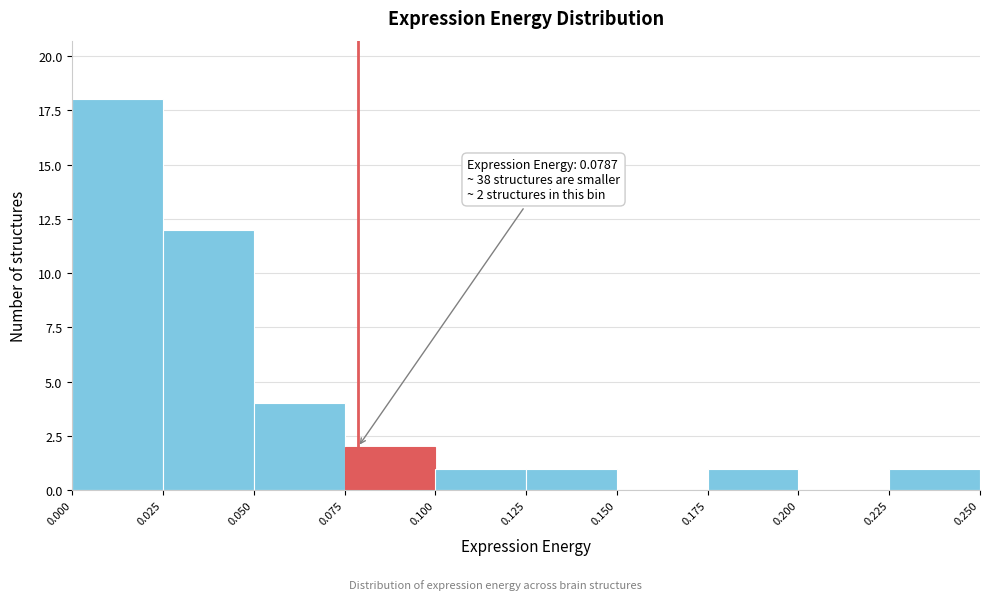

Over which range of the x-axis is the bar tallest?

0.000 to 0.025